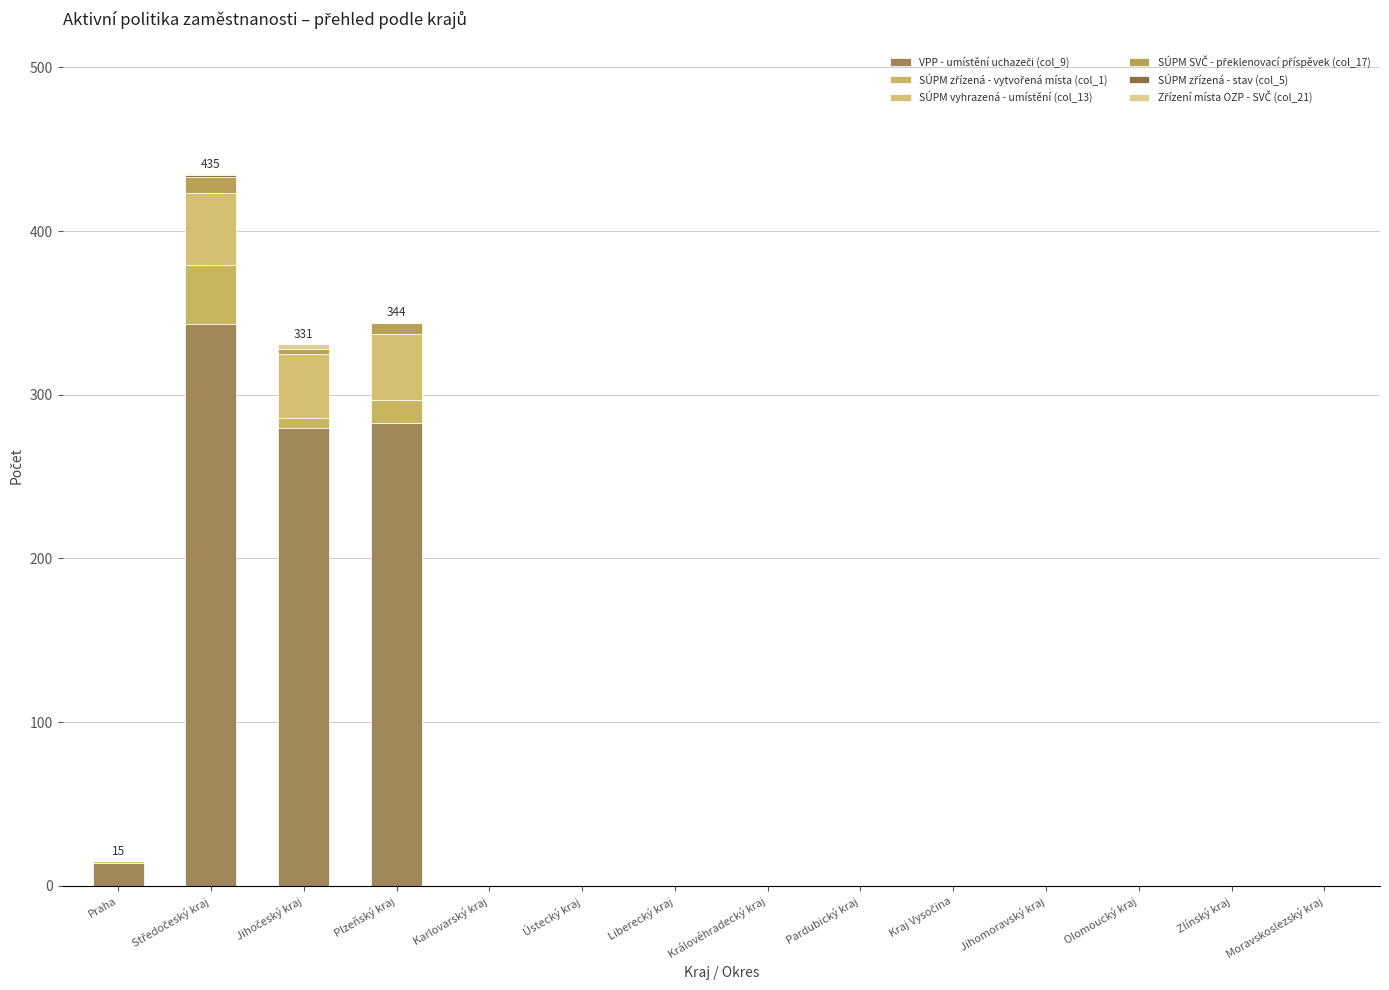

Does the chart contain stacked bars?

Yes